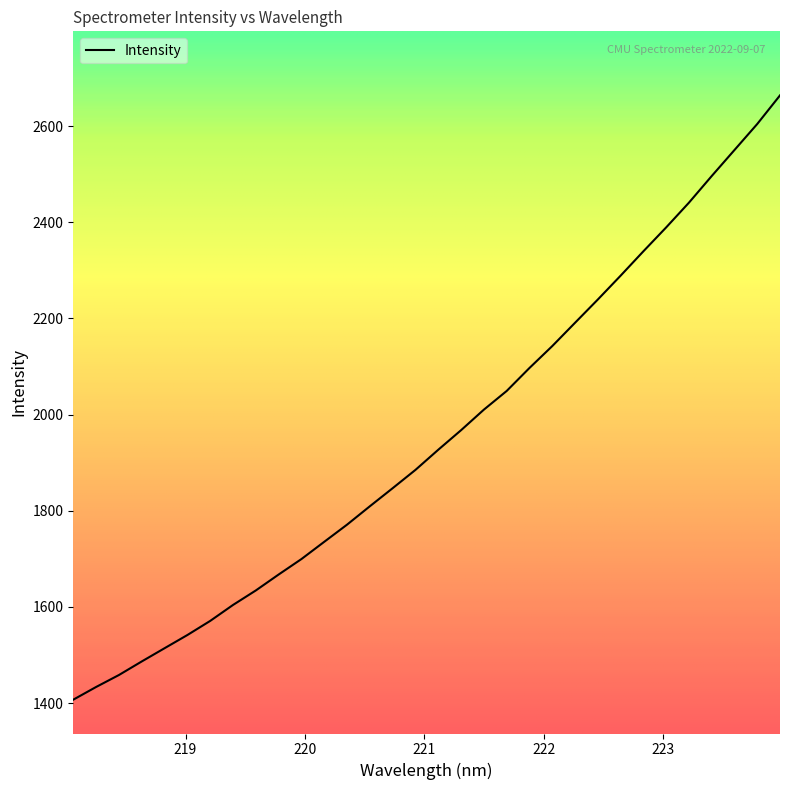

What is the minimum value shown in the chart?

1407.1